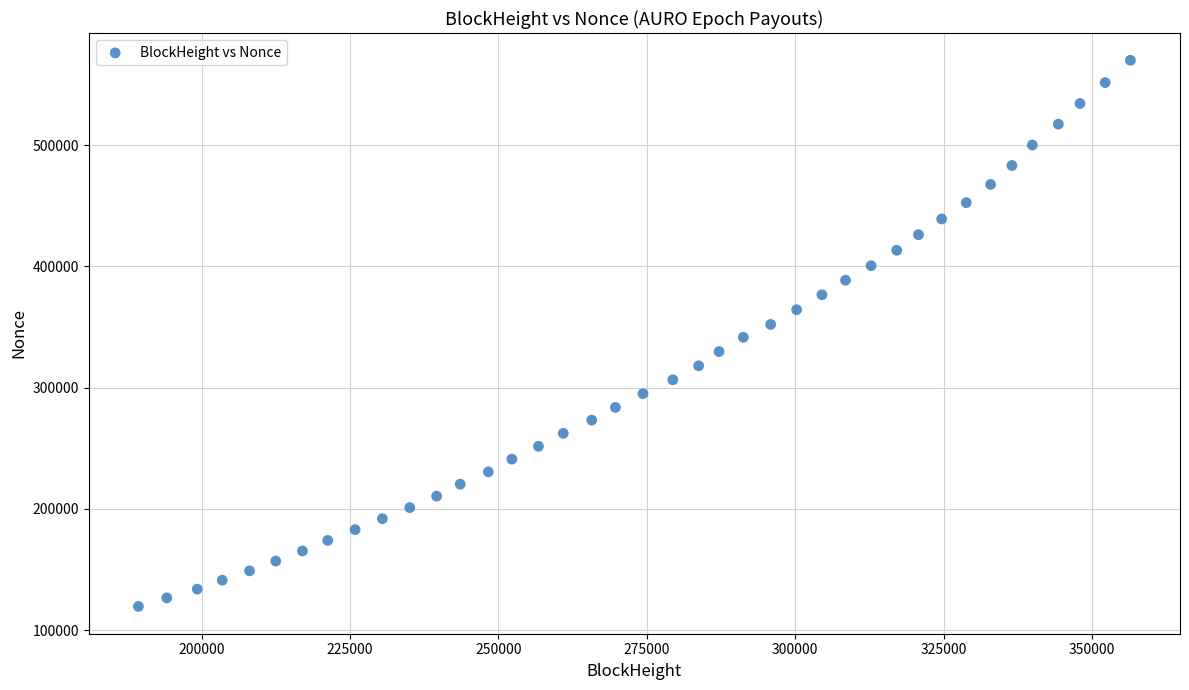

What is the range of Y values (max minus min)?

450341